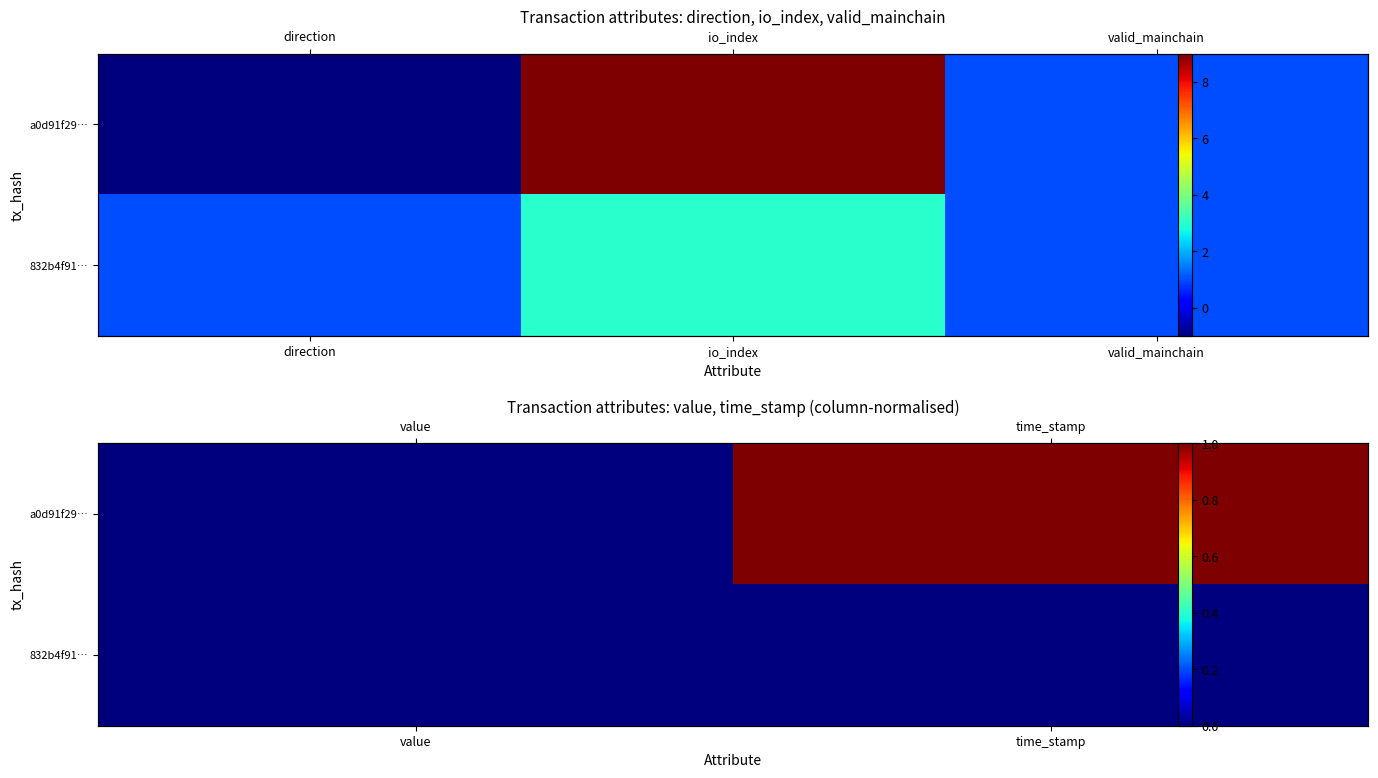

Is the value of a0d91f29… at time_stamp greater than the value of 832b4f91… at time_stamp?

Yes